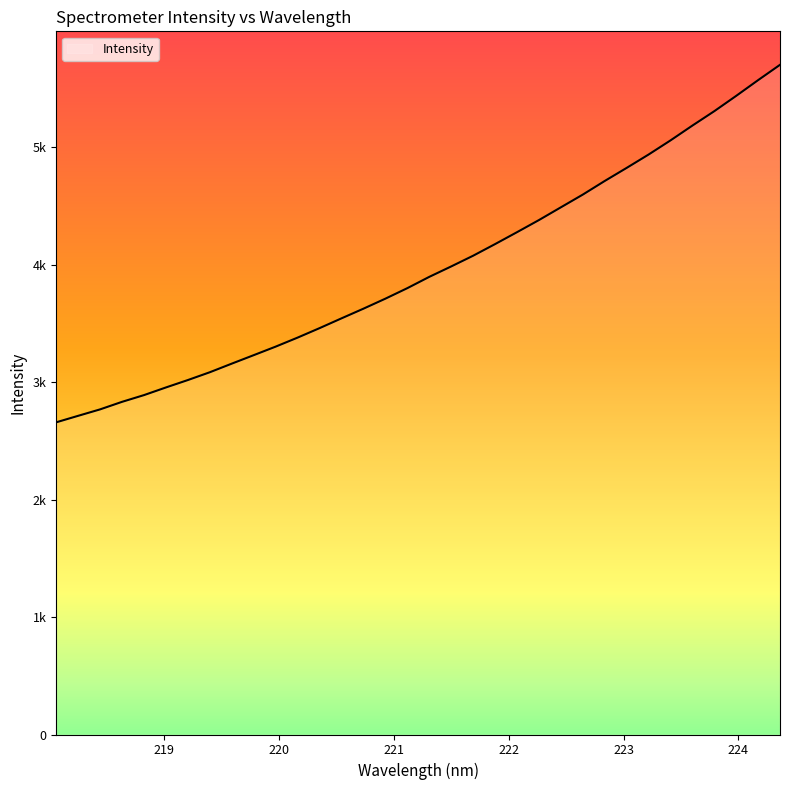

Does the chart display data point markers on the line(s)?

No